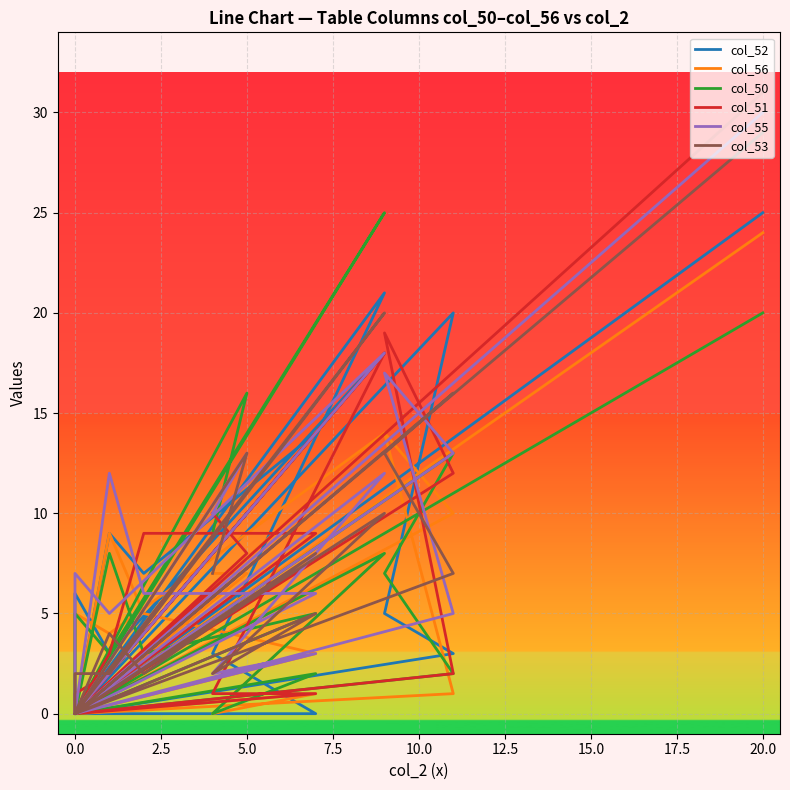

How many distinct data groups are displayed?

6